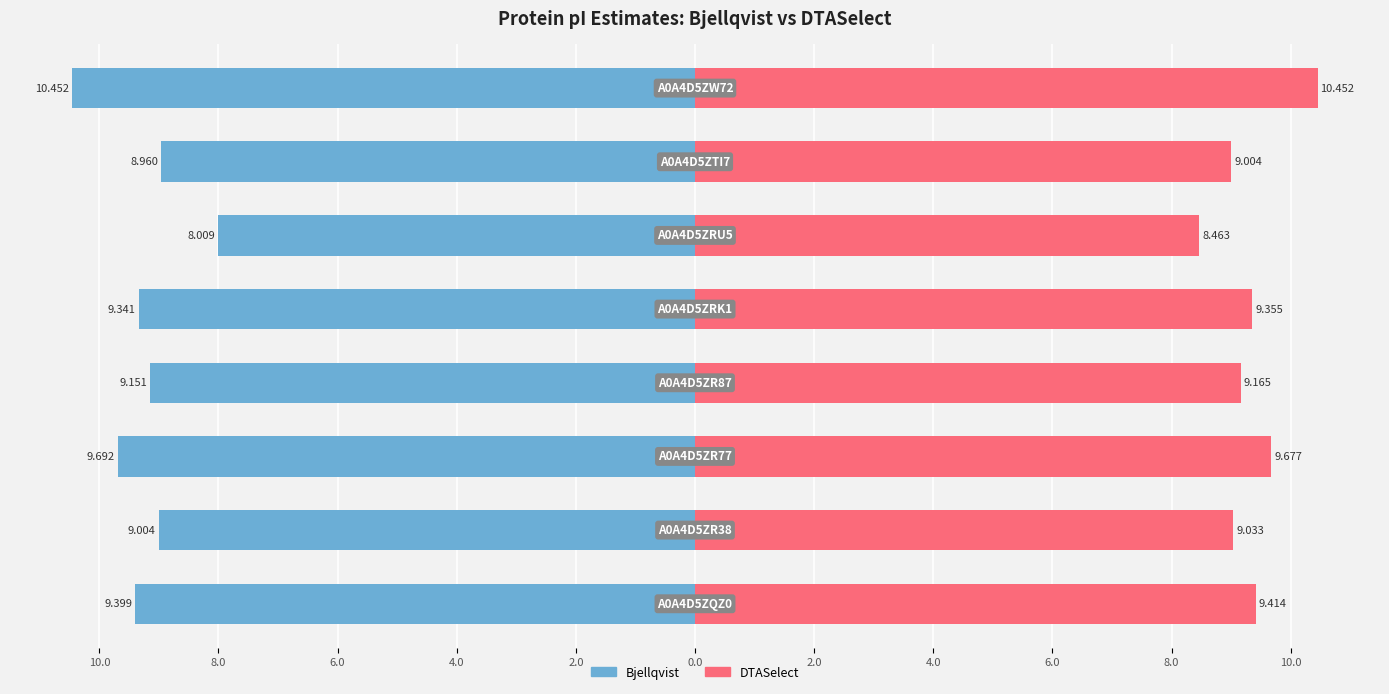

Is it true that Bjellqvist equals -3.2 at 2.0?

False